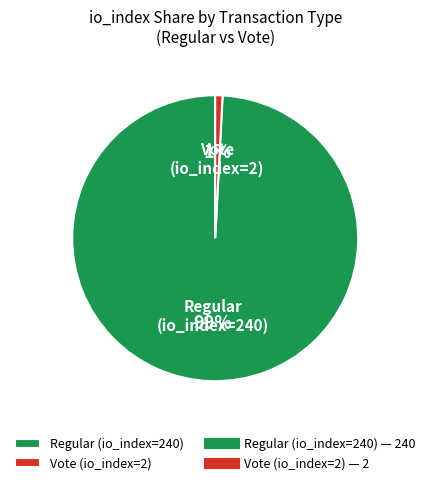

Rank the categories by value from lowest to highest.

Vote (io_index=2), Regular (io_index=240)